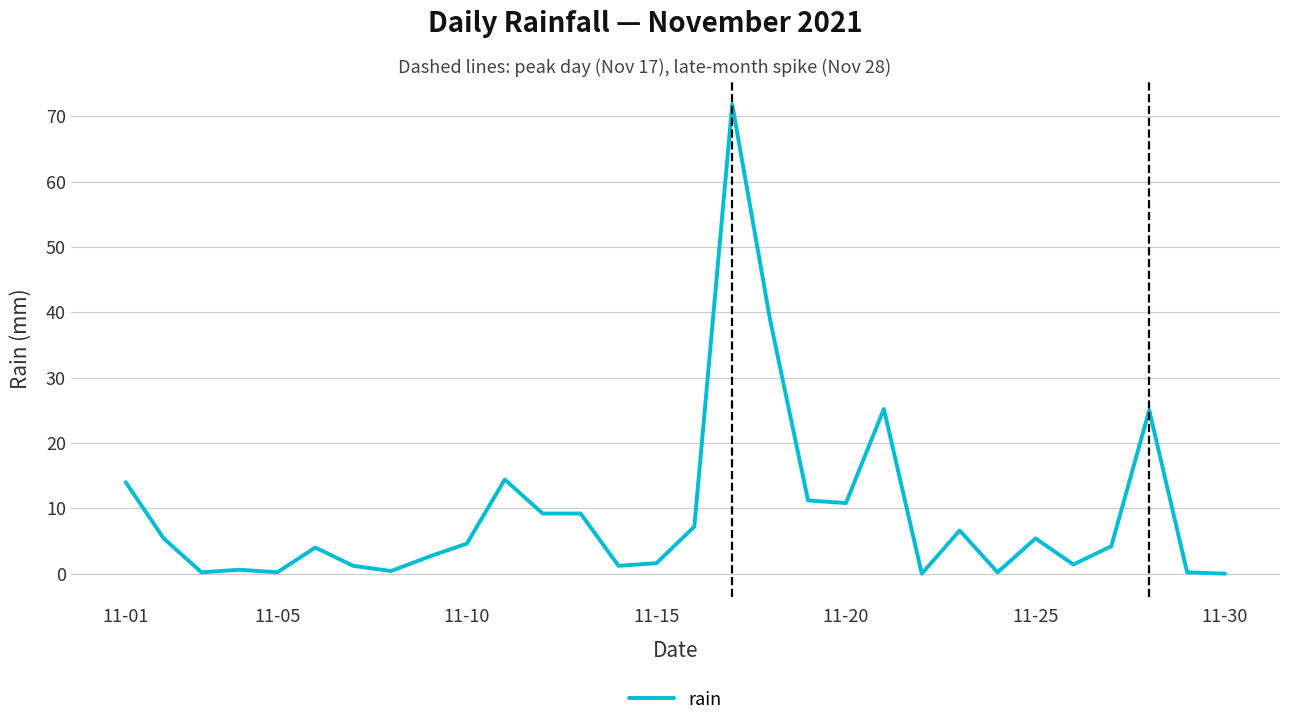

How many lines are shown in the chart?

1